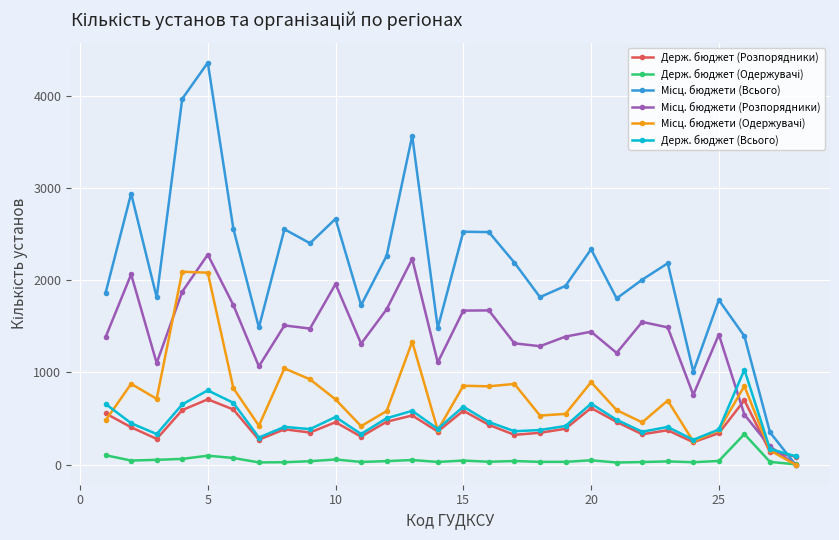

True or false: Держ. бюджет (Всього) has more than 2 points higher than both neighbors.

True